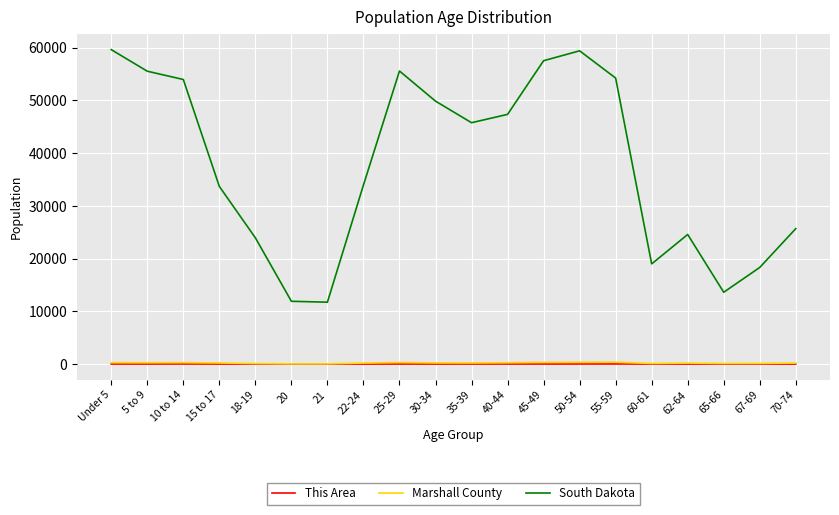

Which series has the widest spread of values?

South Dakota